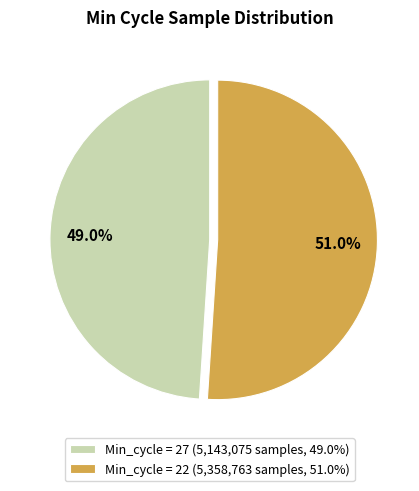

How many segments does this pie chart have?

2